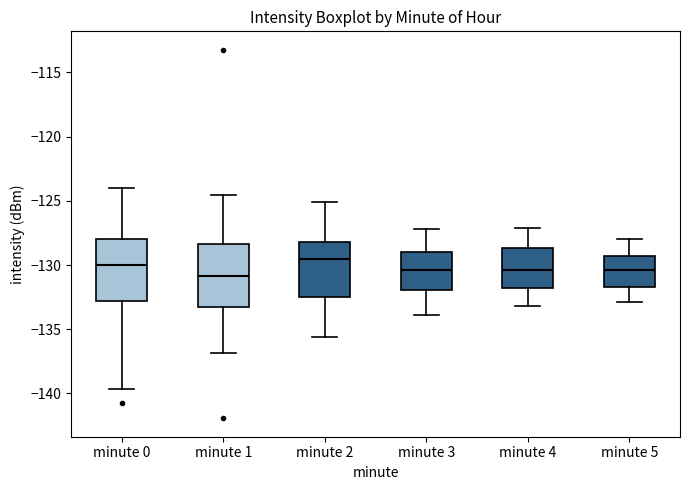

Where does the lower whisker of the box for minute 2 end on the y-axis? The values are not printed on the chart, so give them approximately, as read against the axis.

-135.5